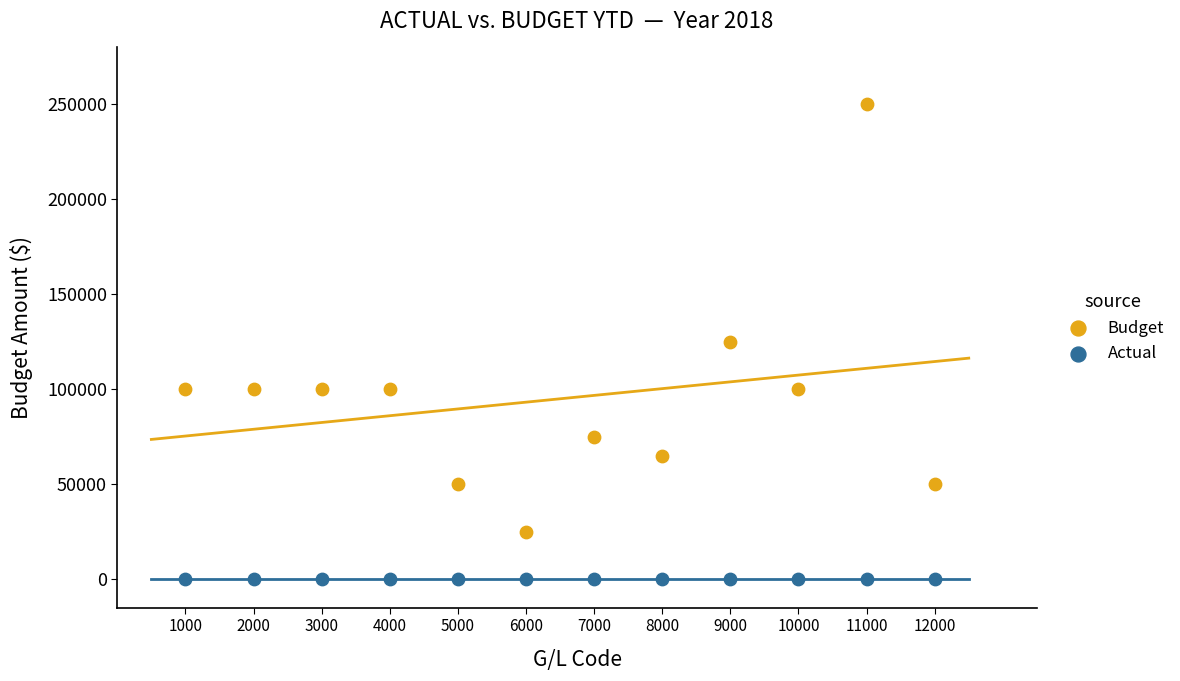

Which series contains the lowest Y value?

Actual